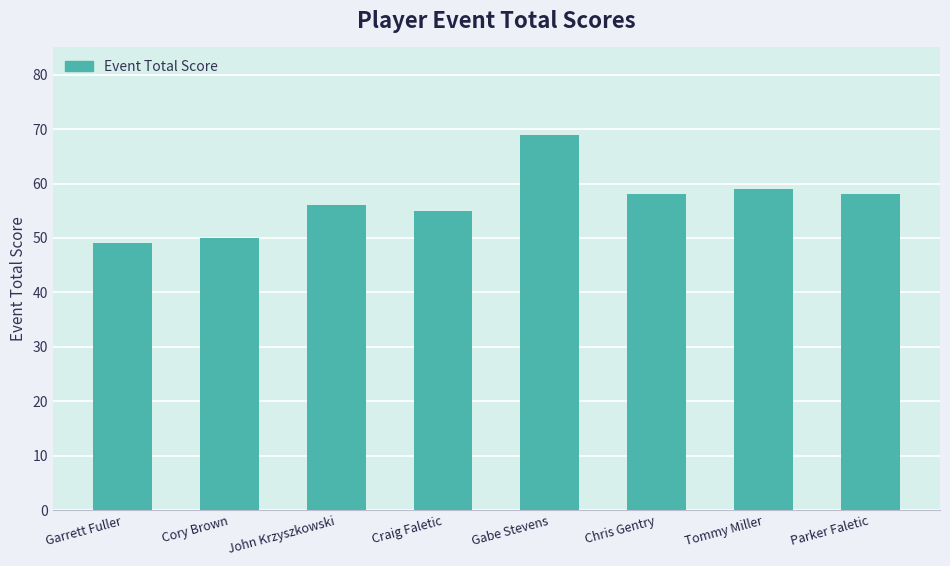

Which label corresponds to the smallest value in the chart?

Garrett Fuller